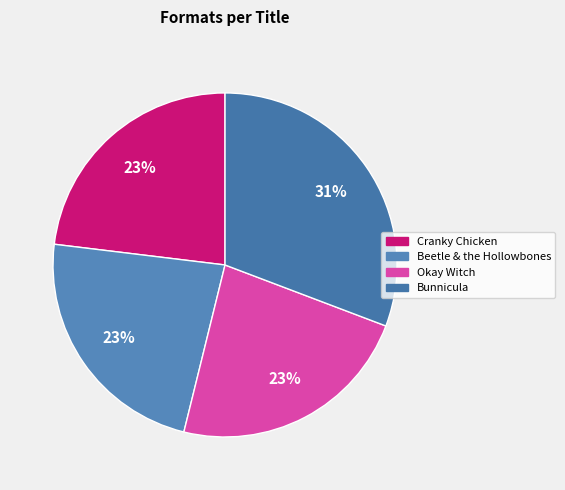

To the nearest percent, what portion does Cranky Chicken represent?

23%